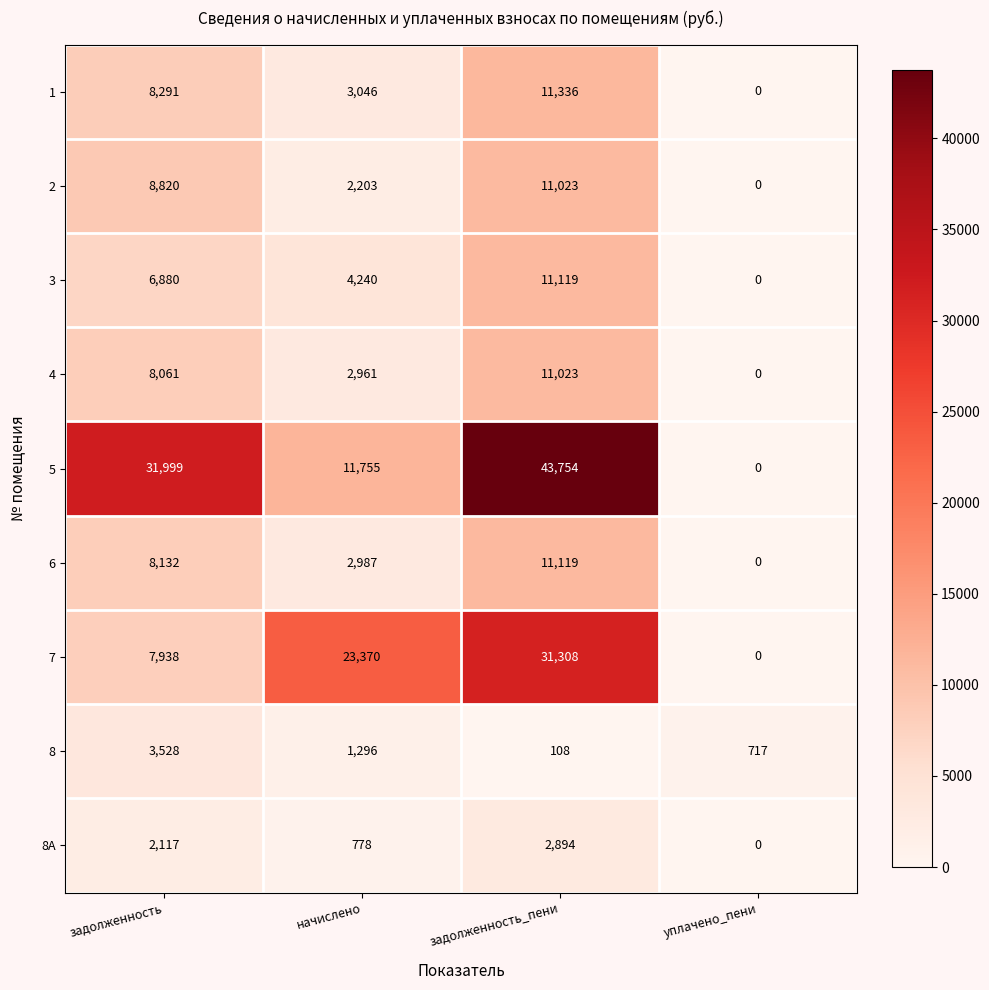

At which category is the sum across all series the highest?

задолженность_пени